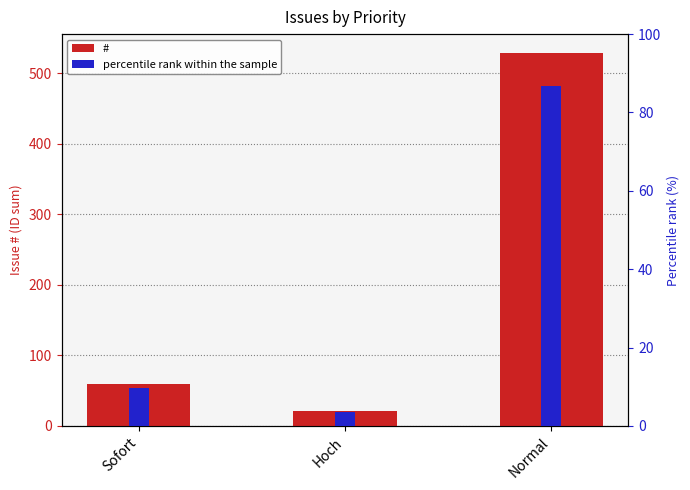

The percentile rank within the sample series shows 9.7 at Sofort. True or false?

True